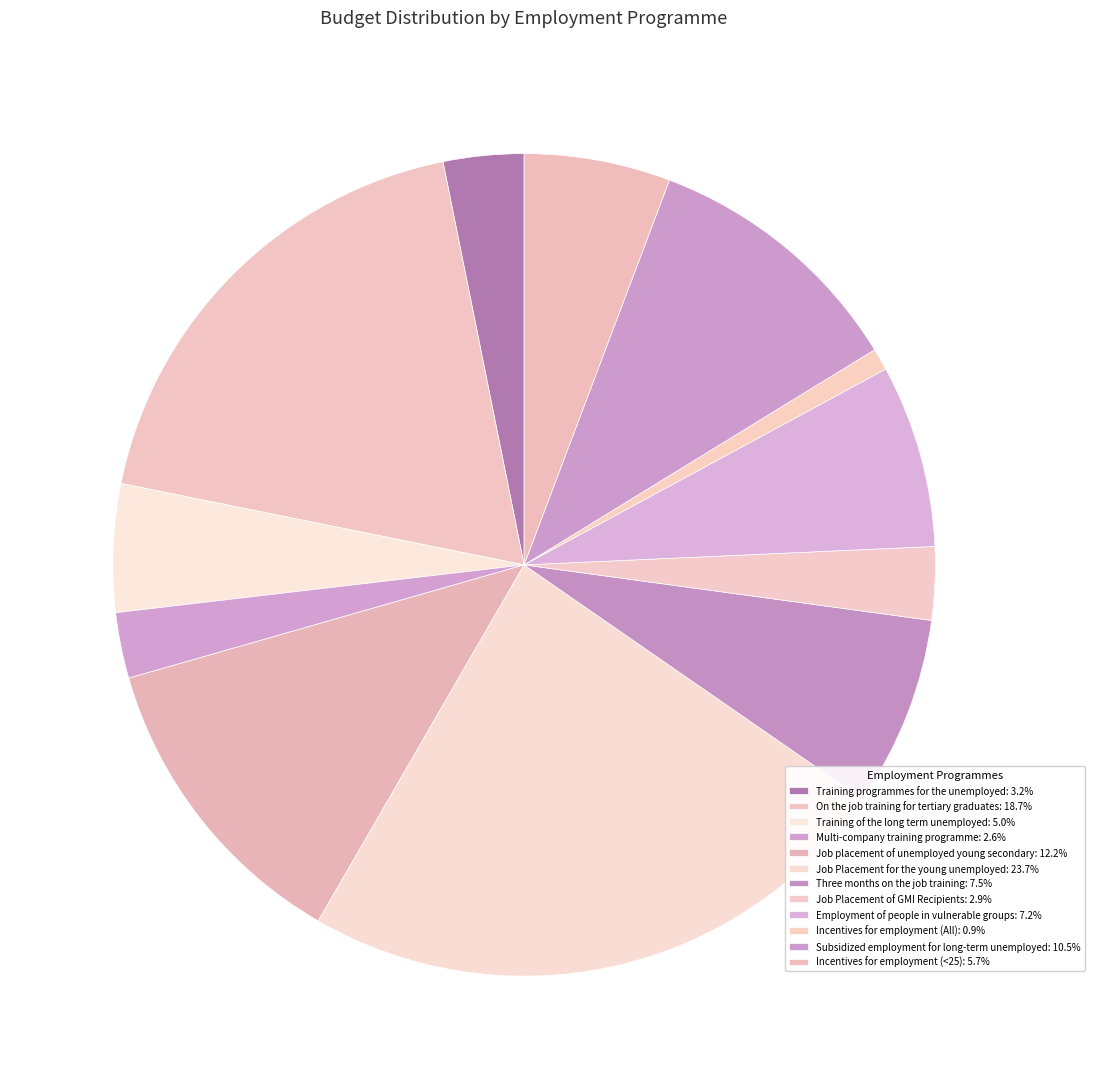

How many segments does this pie chart have?

12